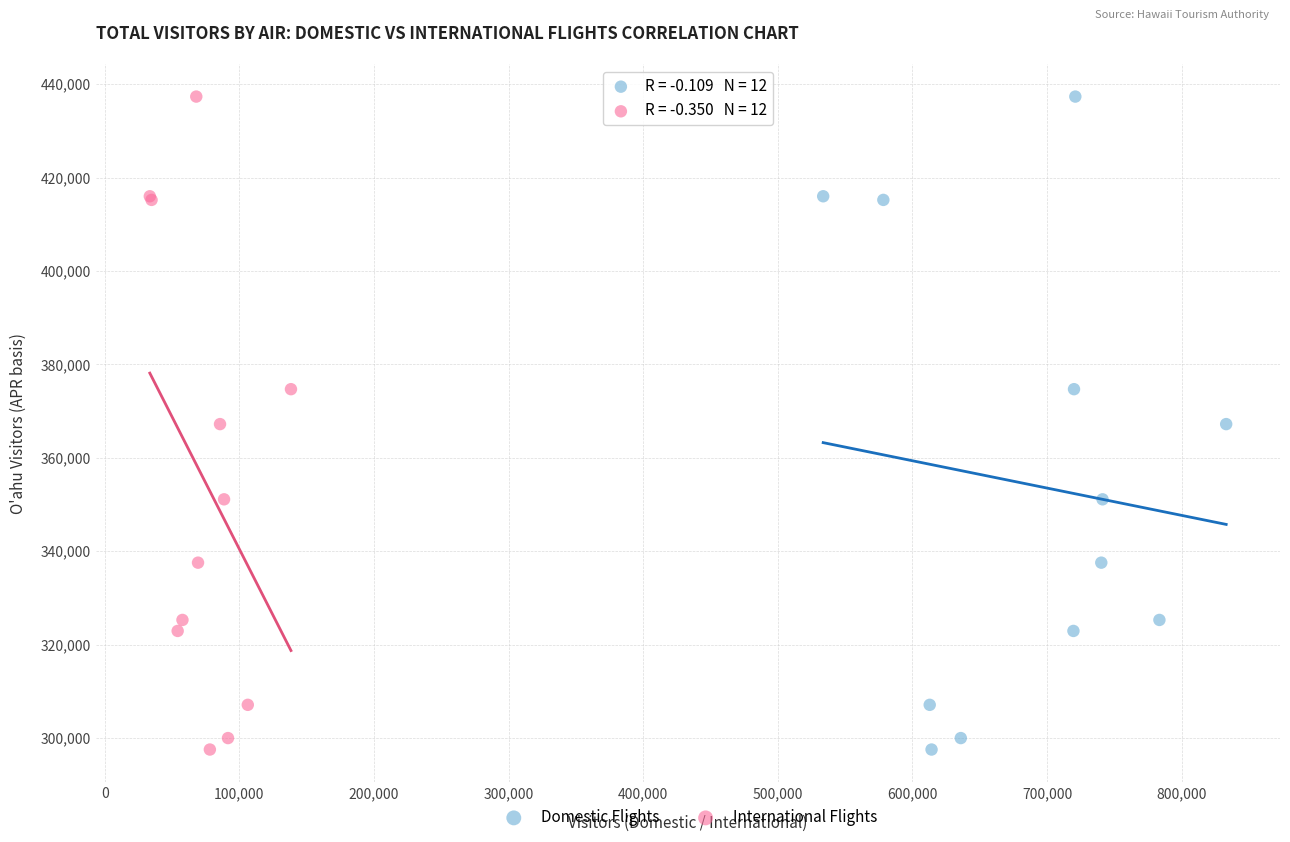

What are all the series names shown in the legend?

Domestic Flights, International Flights